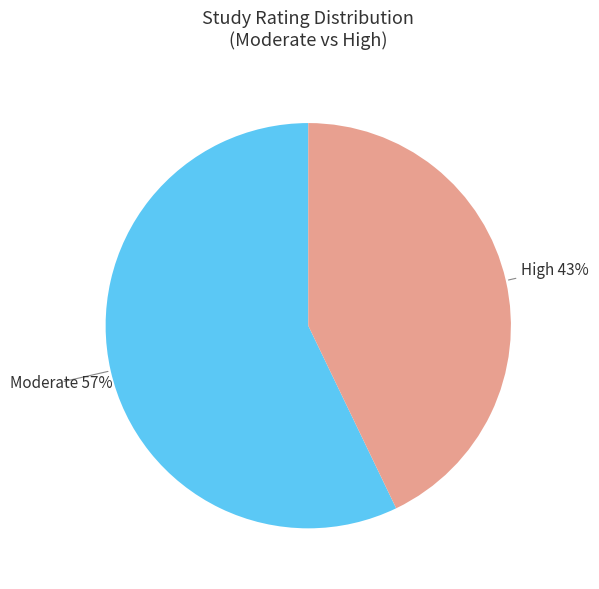

How many segments does this pie chart have?

2